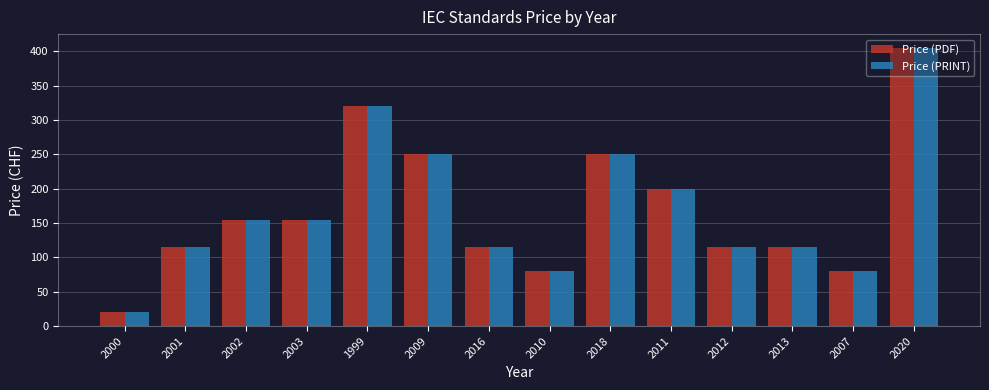

What is the difference between the Price (PDF) values at 2016 and 2007?

35